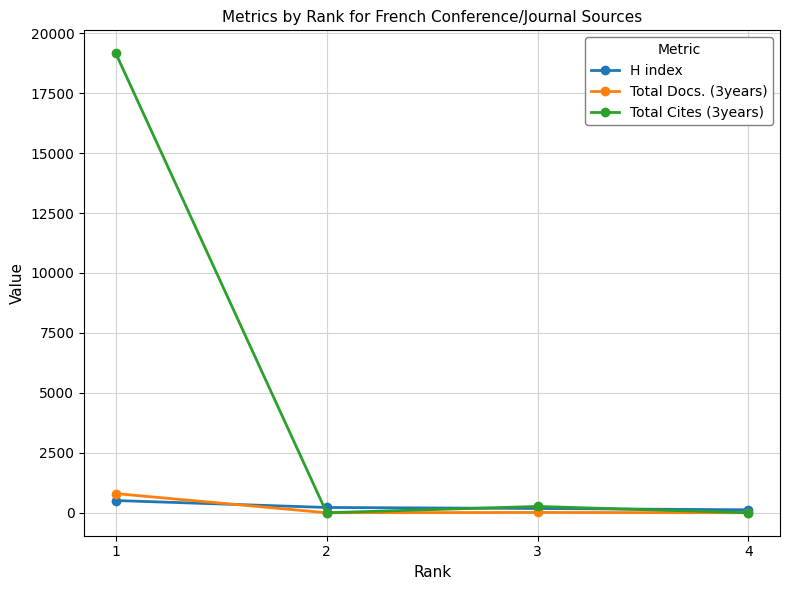

True or false: H index has a value of 220 at 2.

True